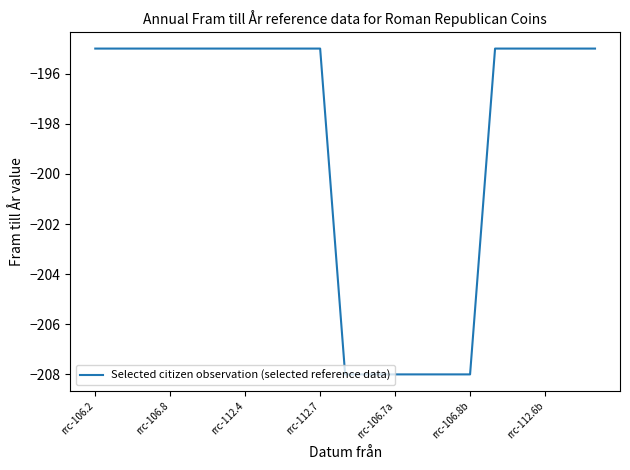

What is the smallest value displayed?

-208